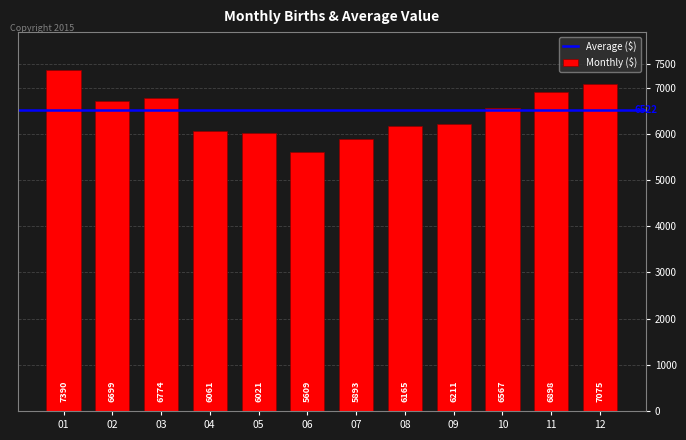

Reading right to left, transcribe all the data shown in this chart.

7075	6898	6567	6211	6165	5893	5609	6021	6061	6774	6699	7390